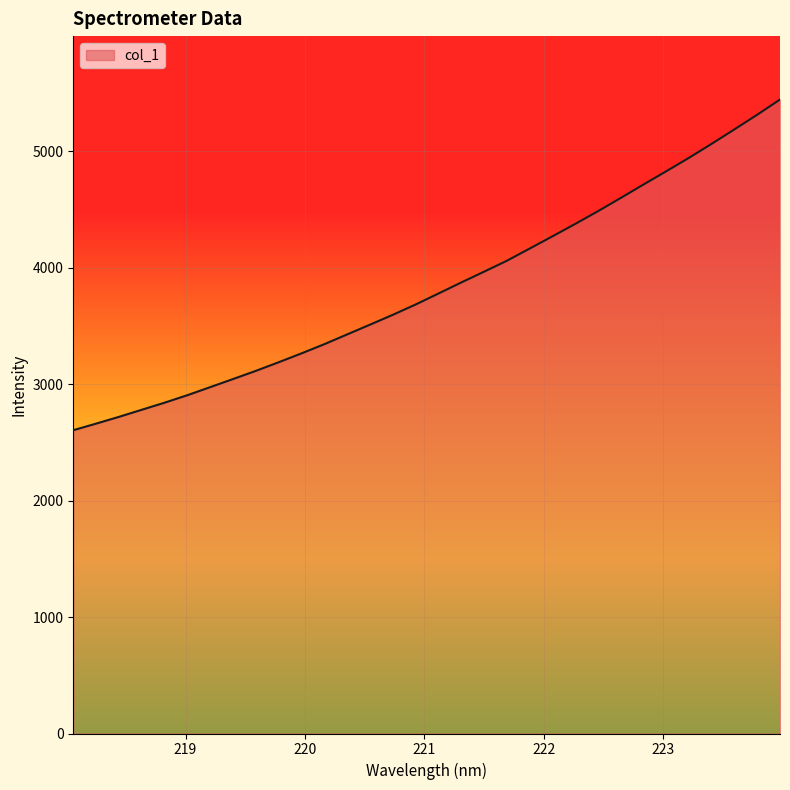

What is the greatest value displayed?

5442.7